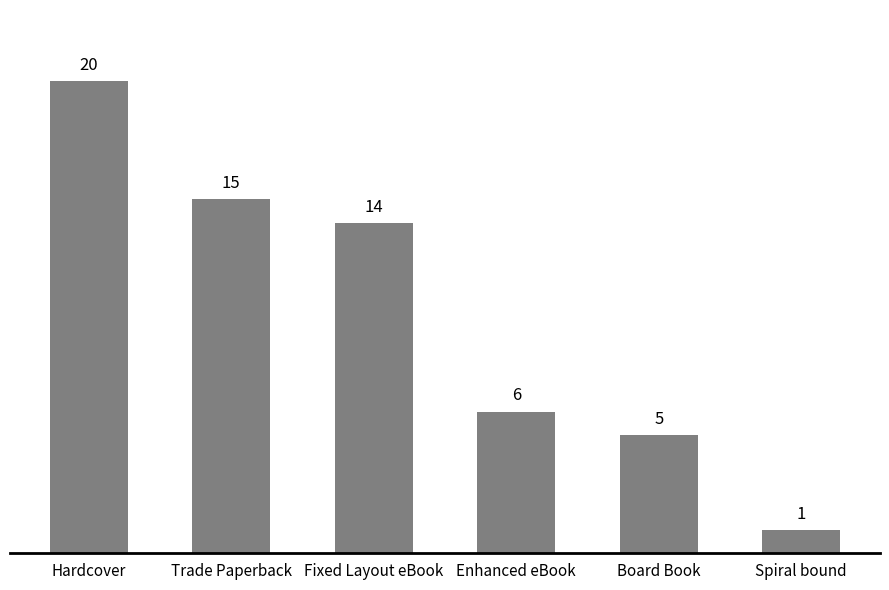

Approximately how many times larger is the value at Enhanced eBook compared to Spiral bound?

6.0